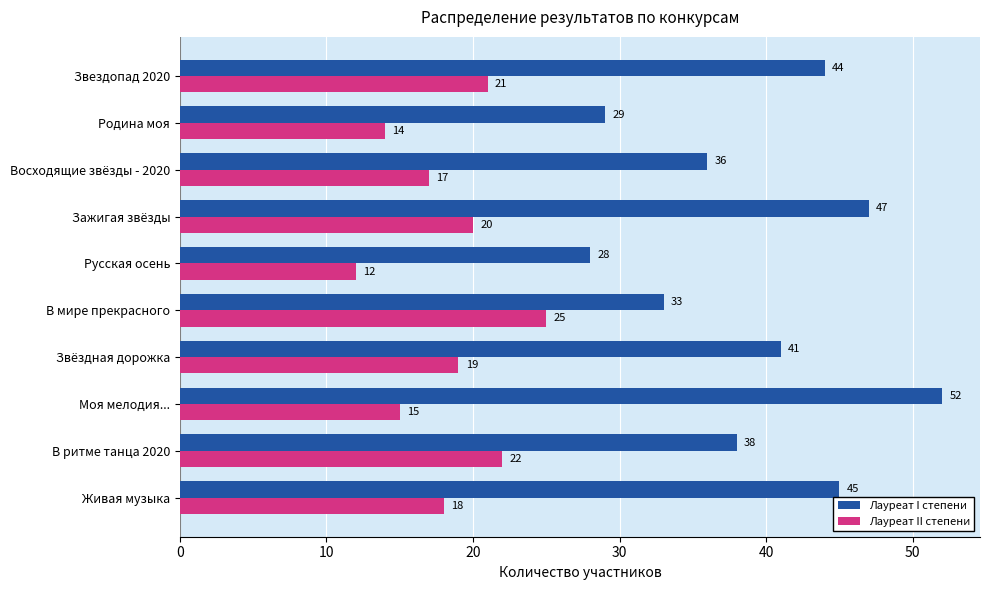

What is the sum of all Лауреат I степени values?

393